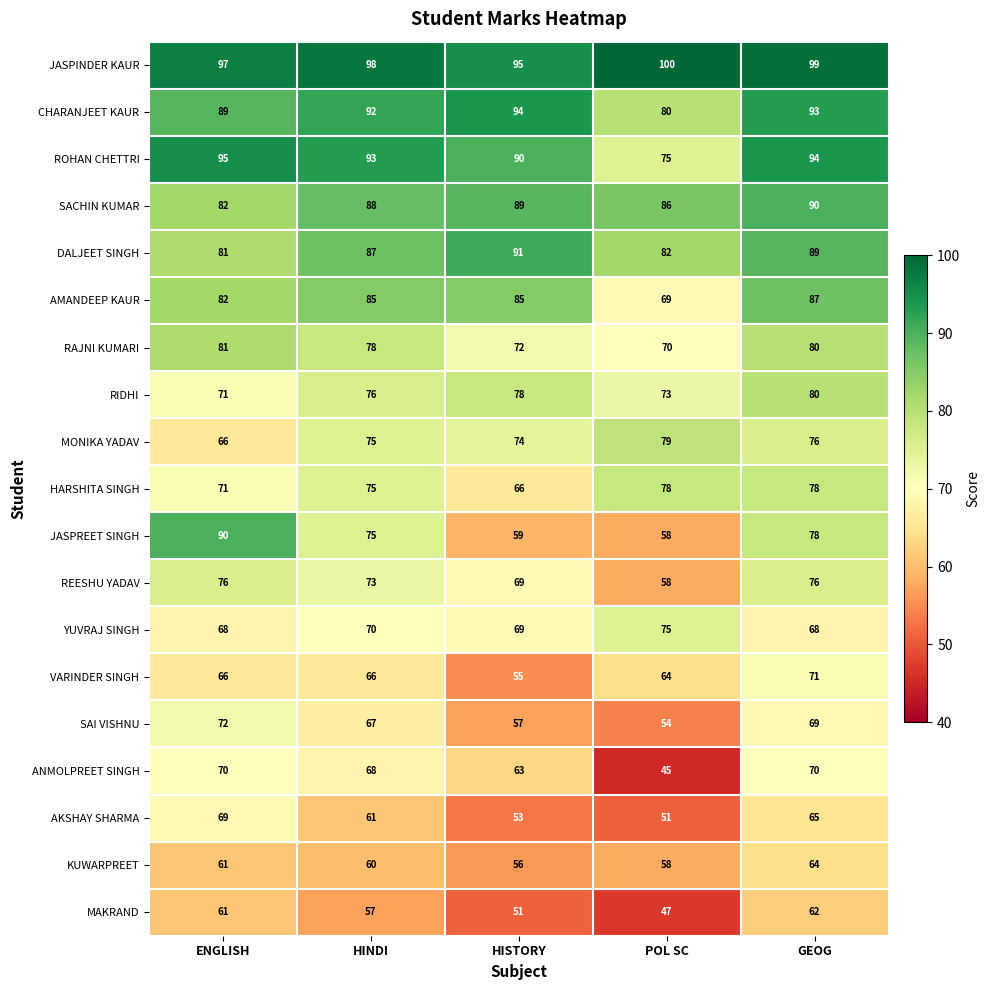

The value of ANMOLPREET SINGH at HINDI is 43. True or false?

False